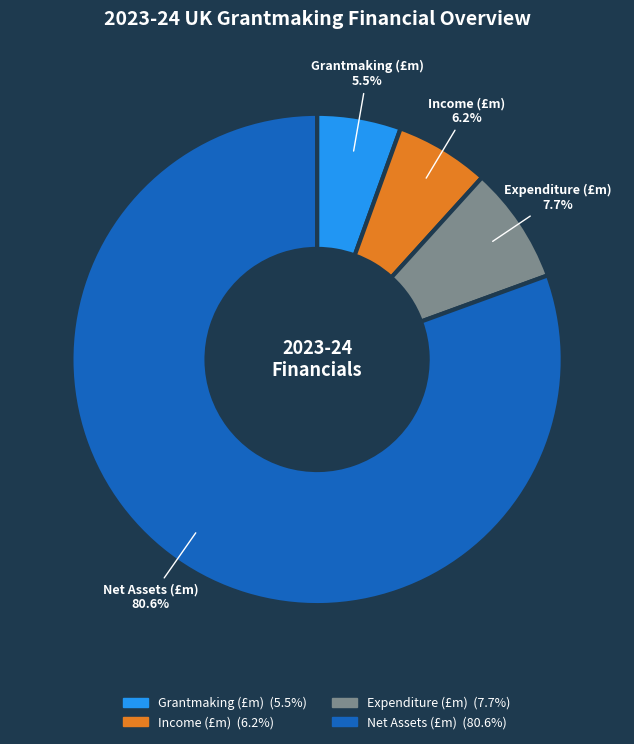

To the nearest percent, what is the difference between the largest and smallest slice percentages?

75%